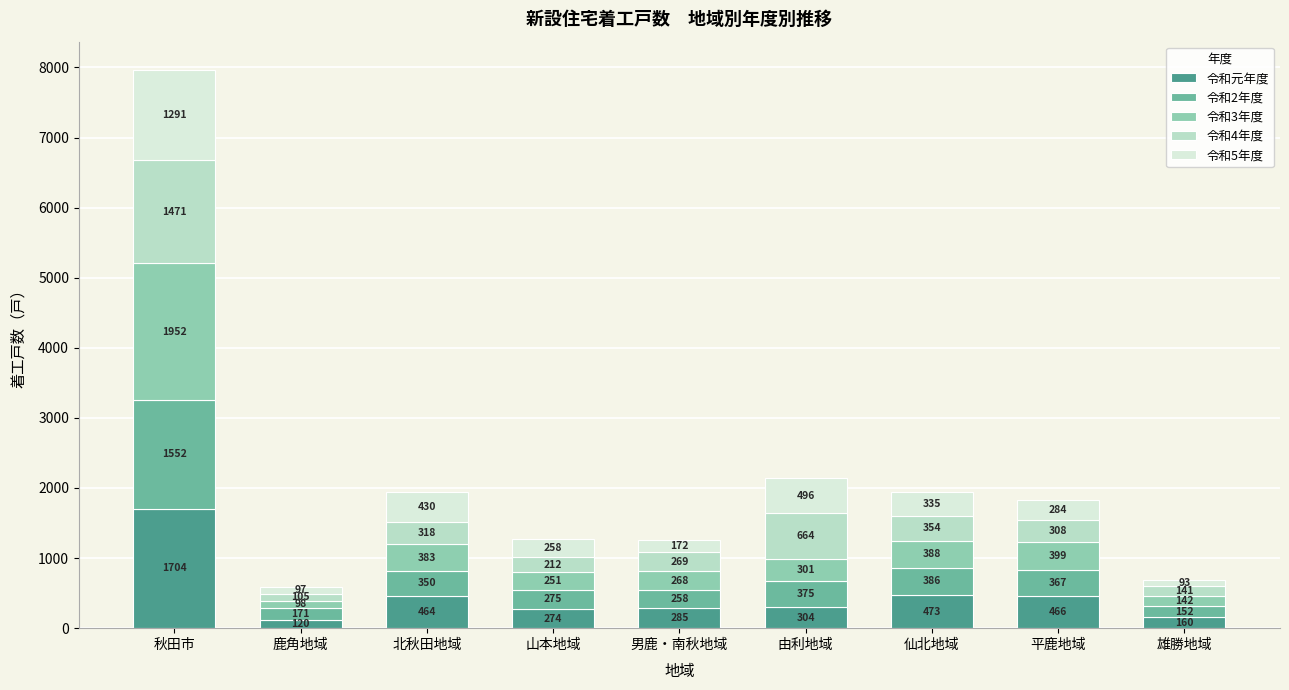

Reading left to right, what are the values for 令和元年度?

1704	120	464	274	285	304	473	466	160